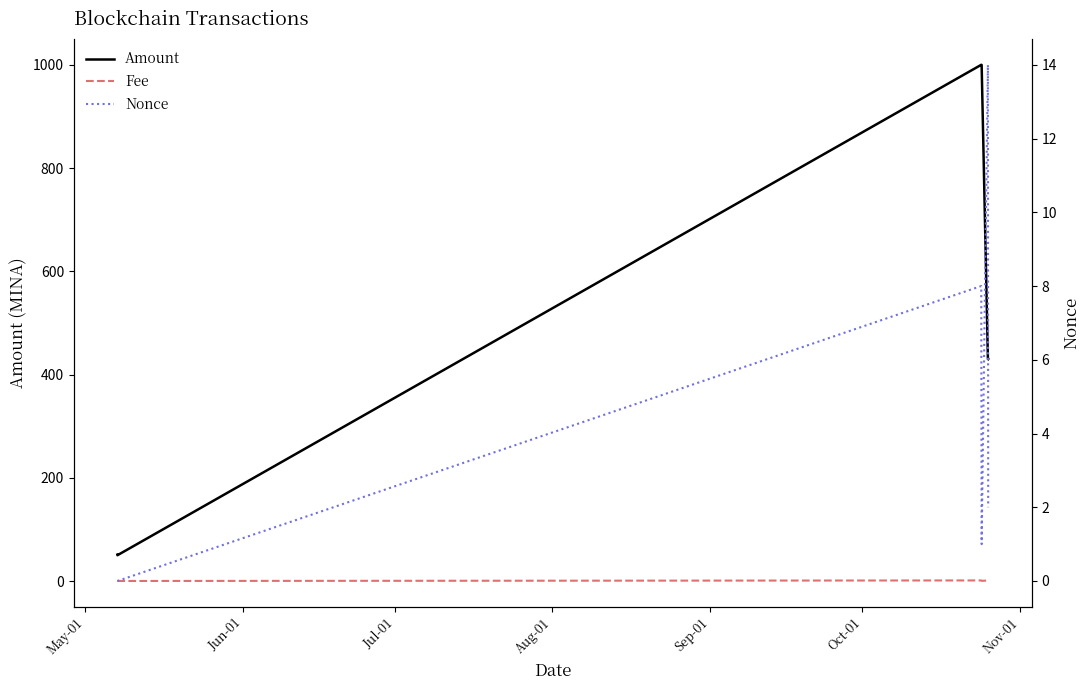

Which series has the widest spread of values?

Amount